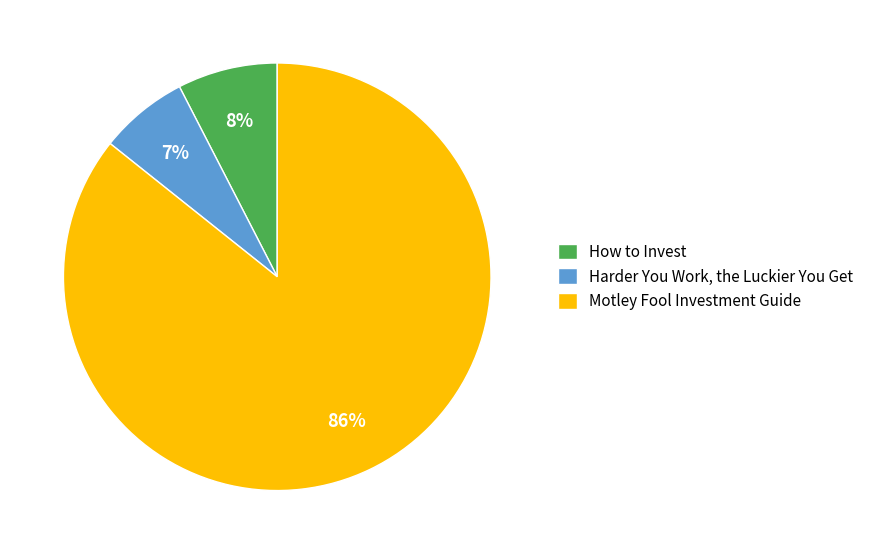

Between How to Invest and Harder You Work, the Luckier You Get, which is larger?

How to Invest